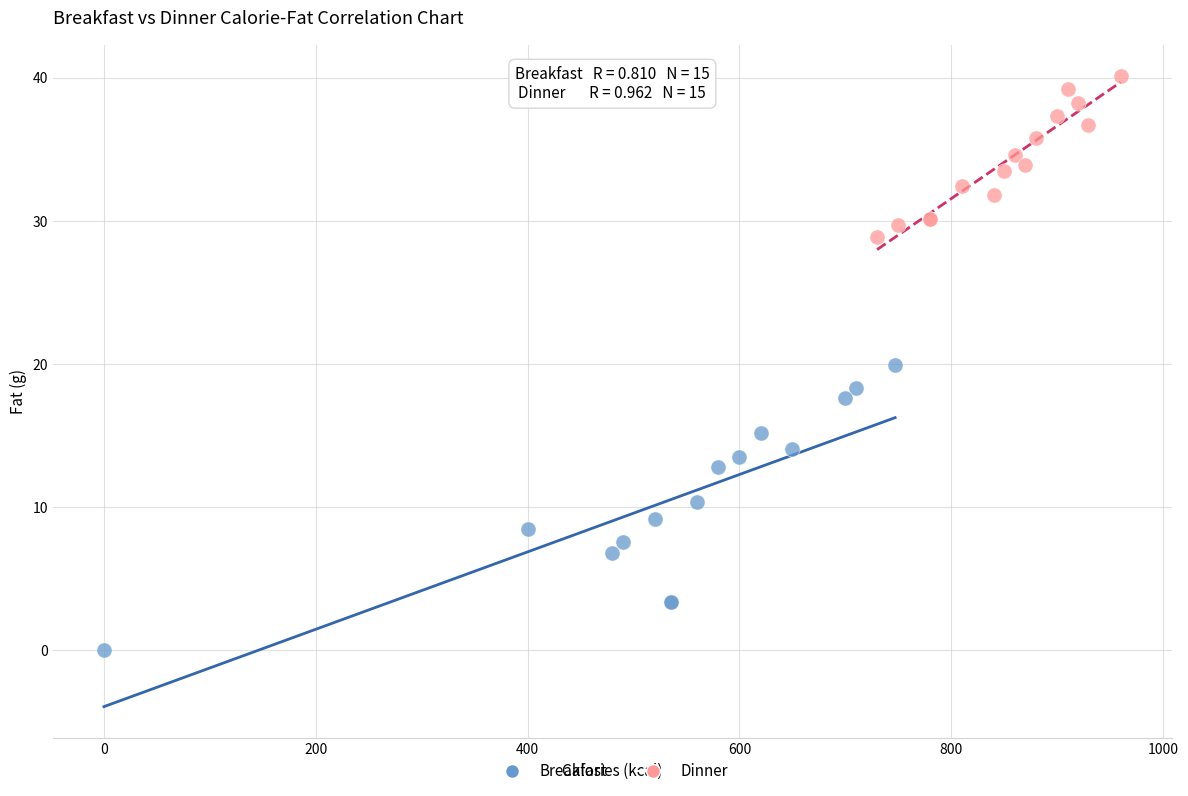

Which series contains the lowest Y value?

Breakfast